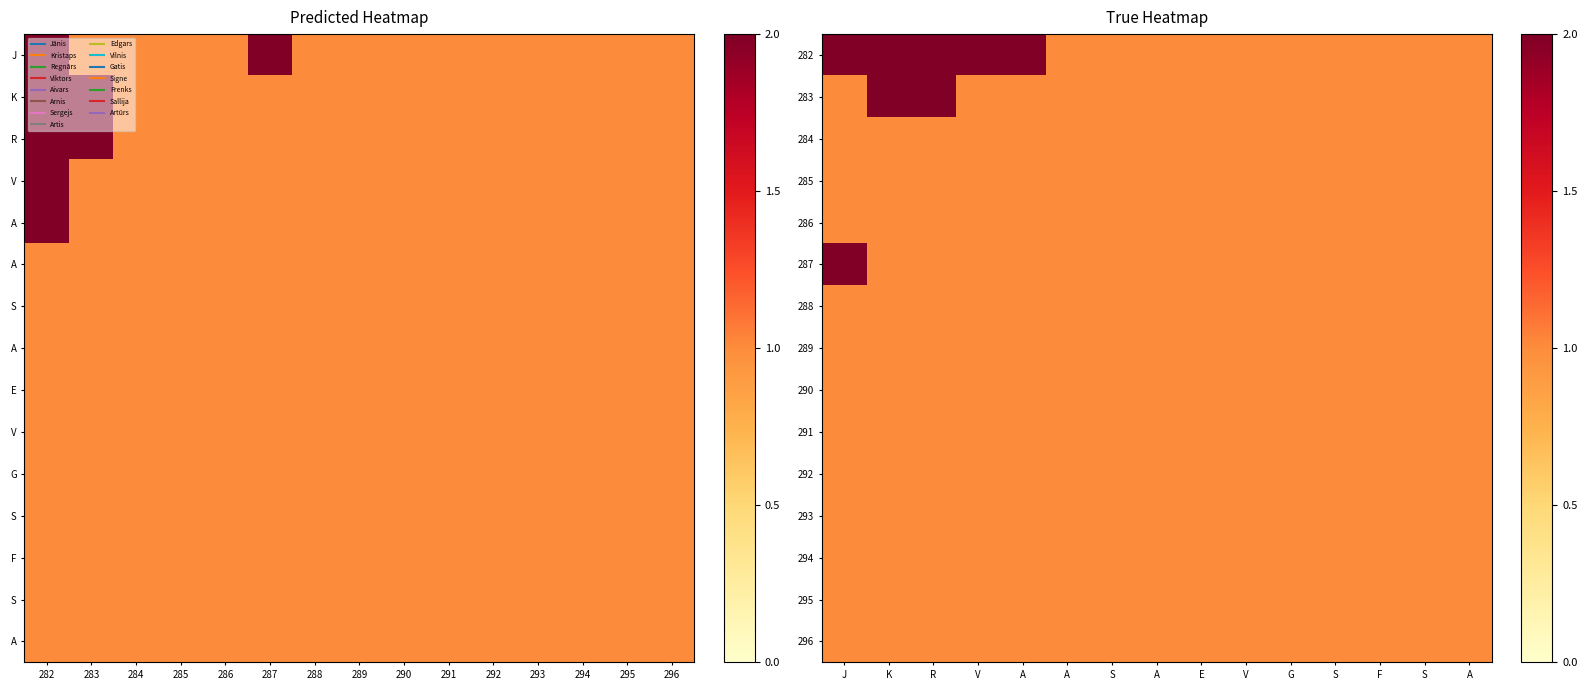

What is the sum of the 293 values at A and V?

2